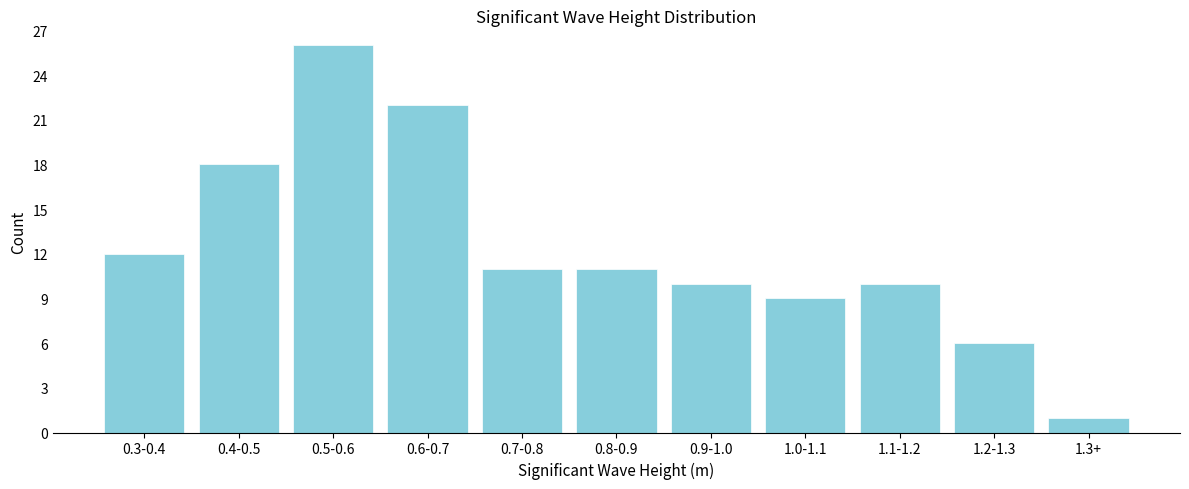

Reading left to right, what are all the values shown in this chart?

0.3-0.4=12	0.4-0.5=18	0.5-0.6=26	0.6-0.7=22	0.7-0.8=11	0.8-0.9=11	0.9-1.0=10	1.0-1.1=9	1.1-1.2=10	1.2-1.3=6	1.3+=1